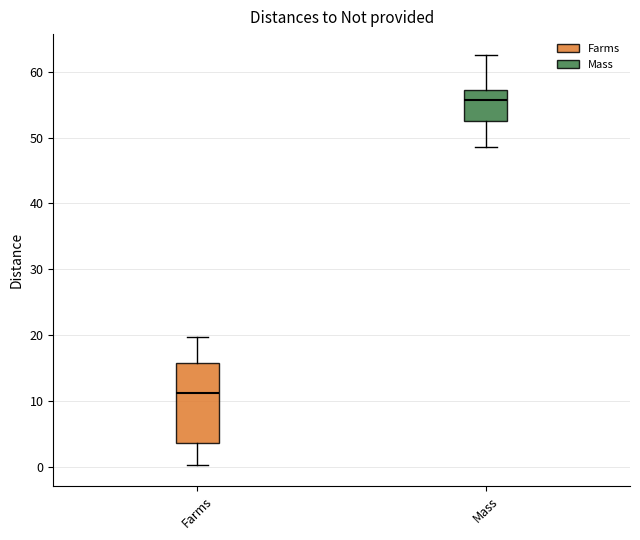

Reading left to right, read every box against the y-axis: the position of its median line, the range the box covers, and the ends of its whiskers. The values are not printed on the chart, so give them approximately, as read against the axis.

Farms: median 11, box 4 to 16, whiskers 0 to 20
Mass: median 56, box 52 to 57, whiskers 49 to 63